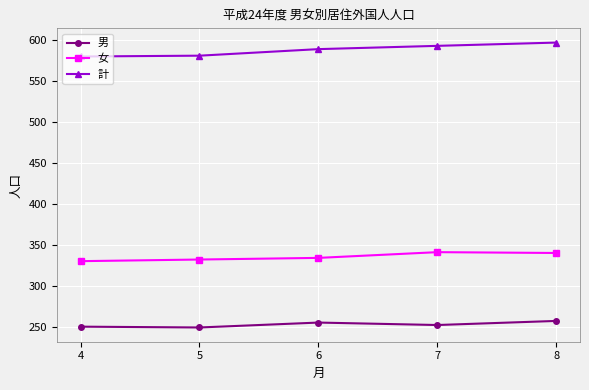

True or false: 計 and 女 cross at least once.

False